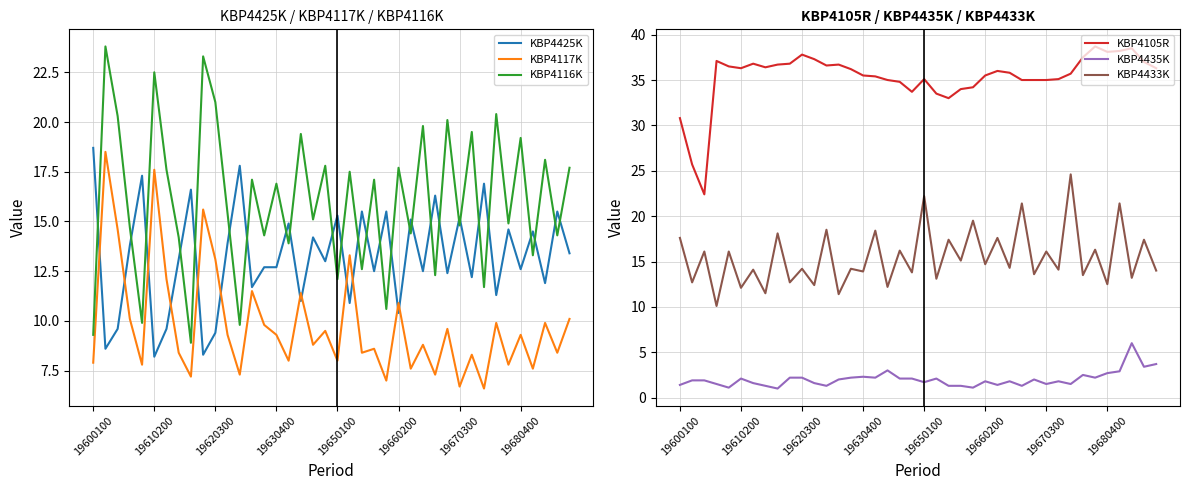

True or false: KBP4116K and KBP4117K cross at least once.

False